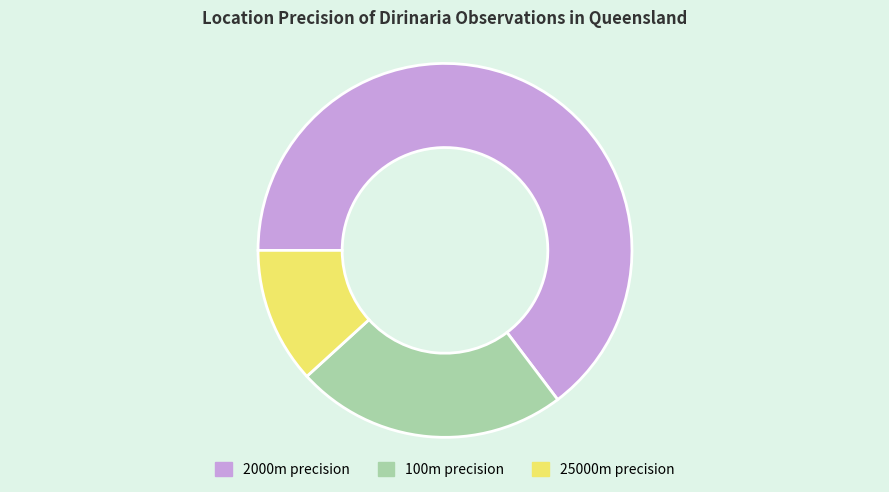

The 25000m precision slice represents 12% of the pie. True or false?

True